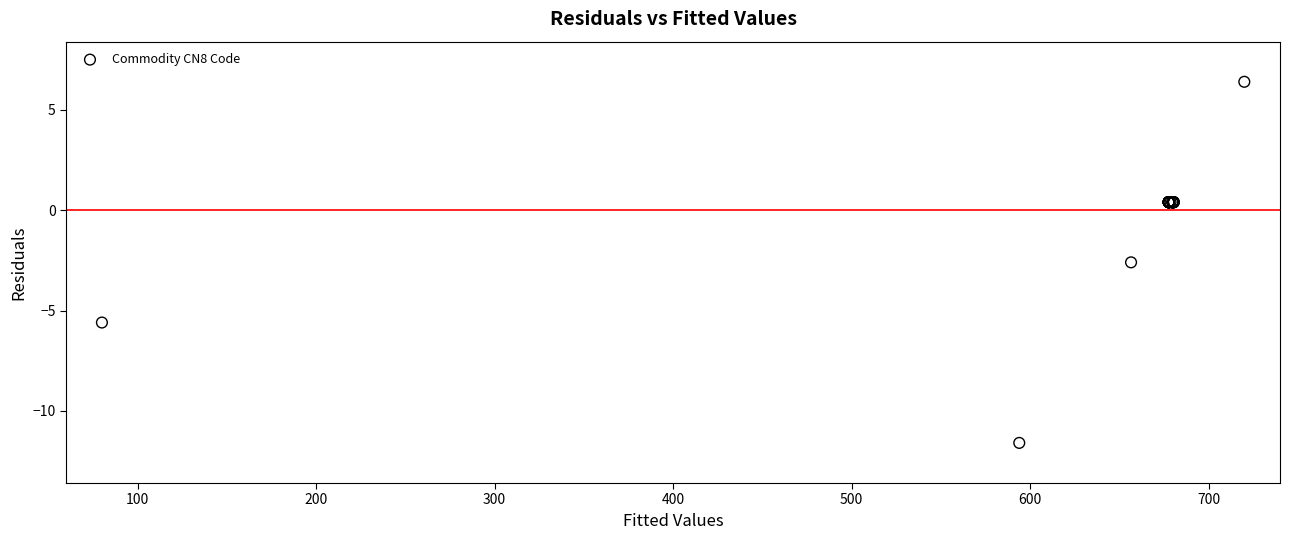

What Y value in the scatter plot is closest to -2?

-2.6